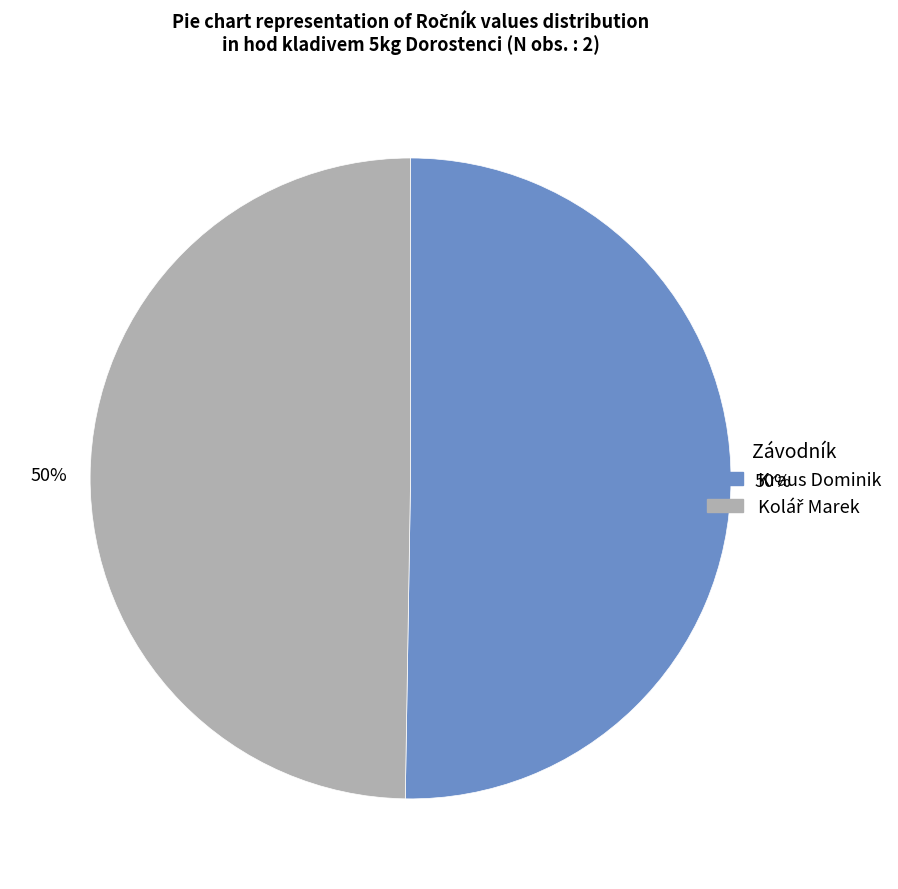

What percentage is the Kraus Dominik slice, to the nearest percent?

50%